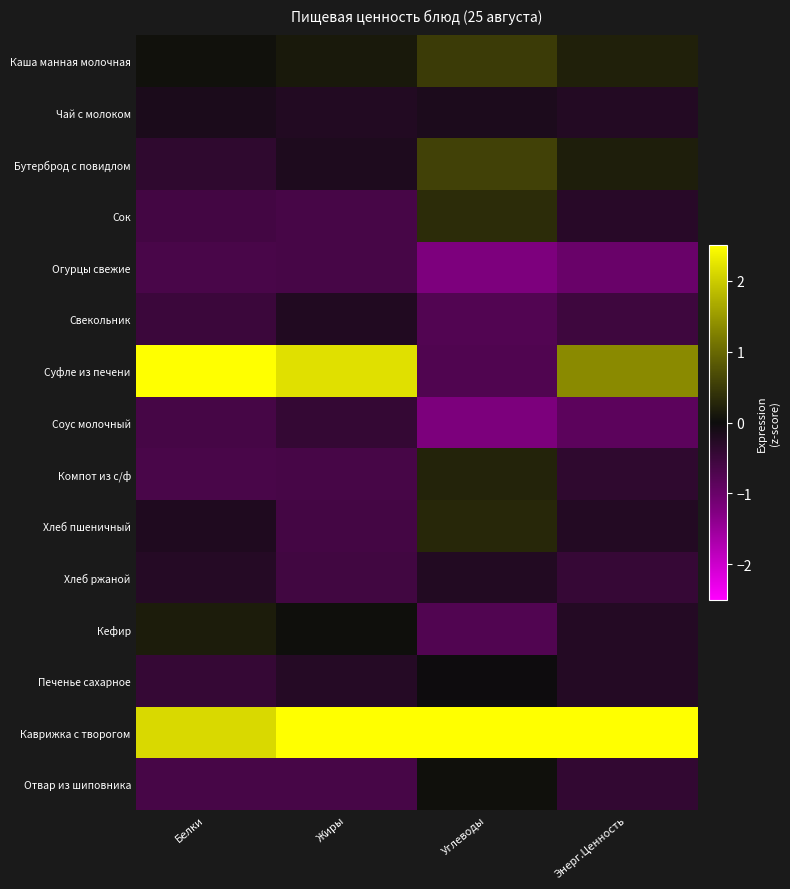

List the series in order of their peak value, highest first.

Каврижка с творогом, Суфле из печени, Бутерброд с повидлом, Каша манная молочная, Сок, Хлеб пшеничный, Компот из с/ф, Кефир, Отвар из шиповника, Печенье сахарное, Чай с молоком, Свекольник, Хлеб ржаной, Соус молочный, Огурцы свежие